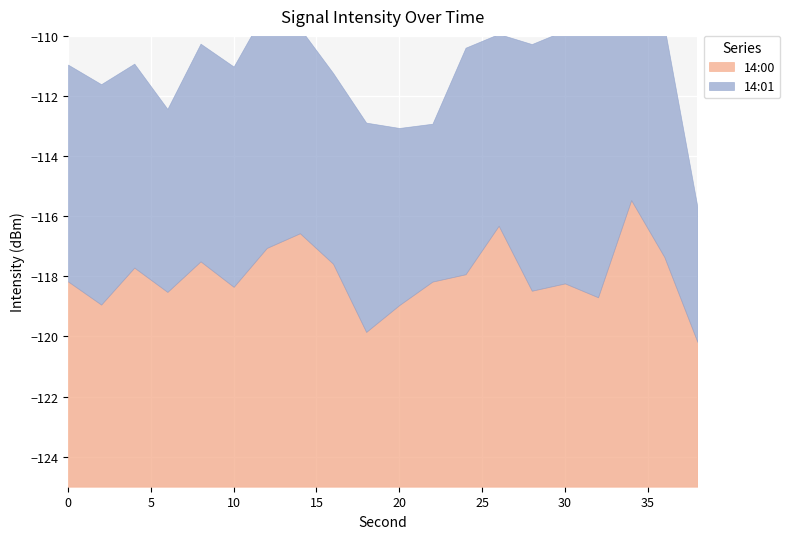

At which category does 14:01 reach its first local peak?

2